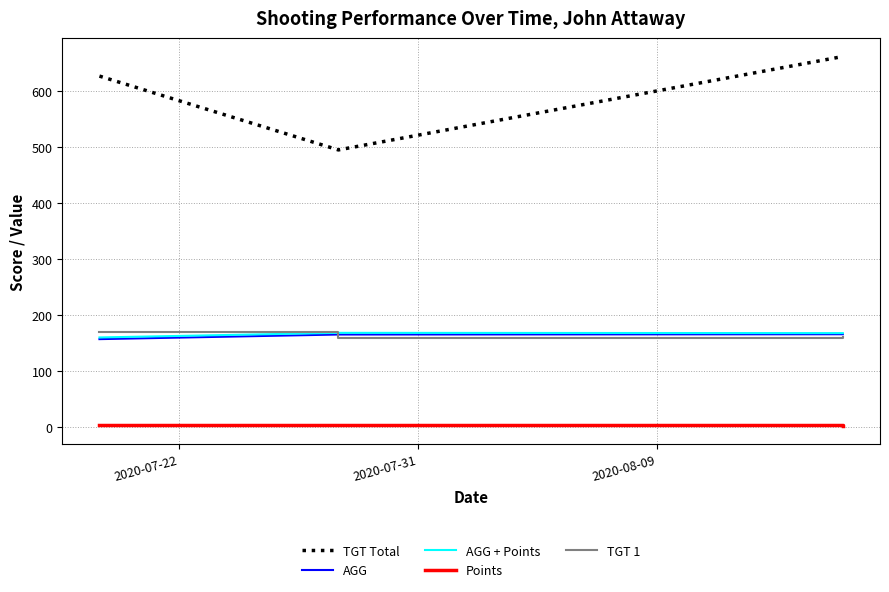

What is the greatest value displayed?

662.0